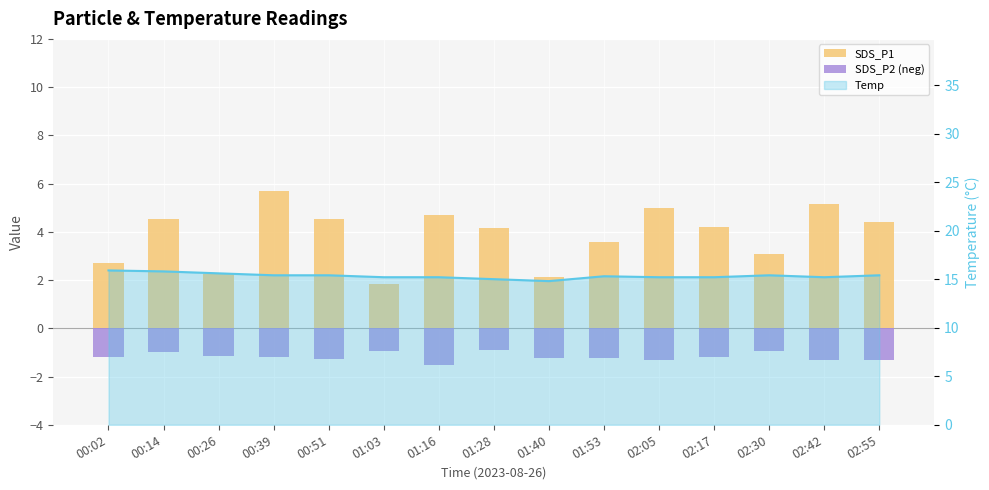

At which label does SDS_P2 (neg) first exceed -1?

01:03